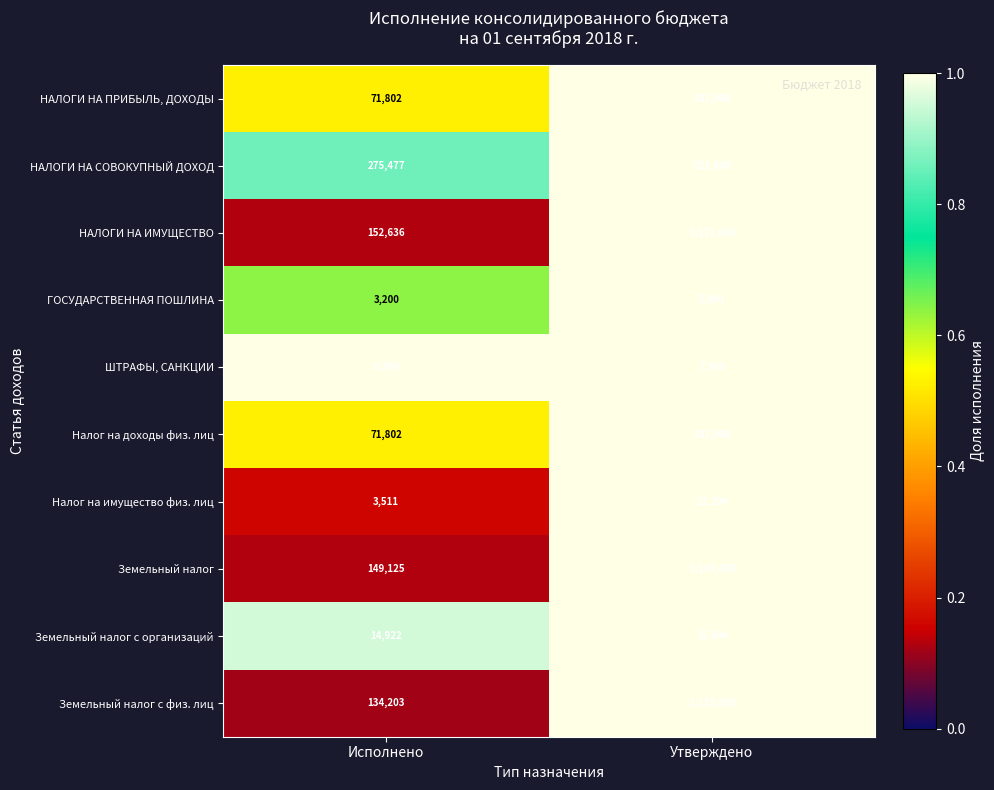

What is the difference between the highest and lowest values at Исполнено?

272277